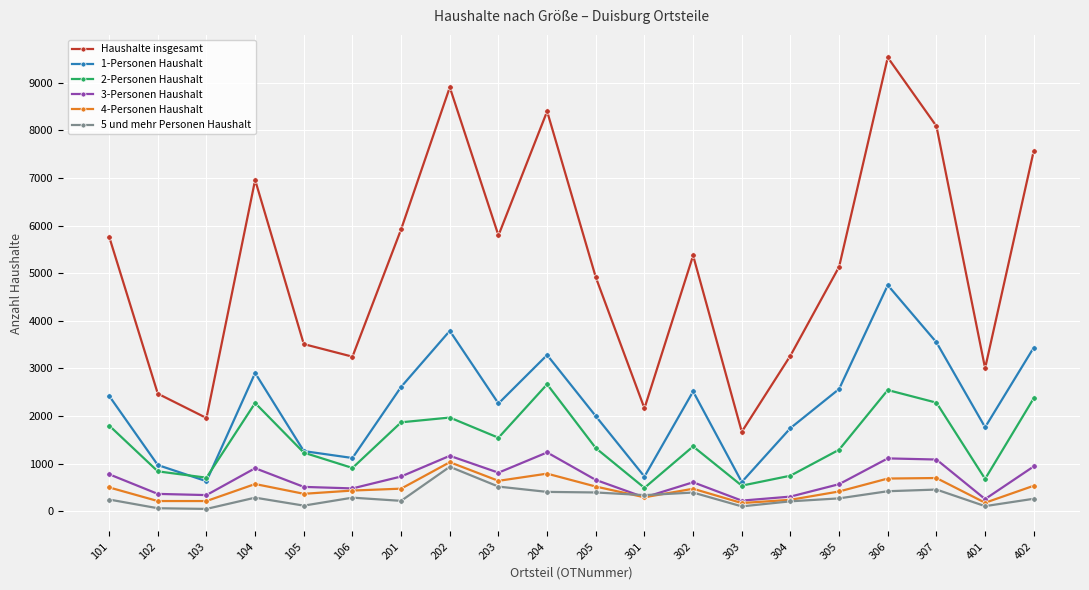

What is the maximum value shown in the chart?

9526